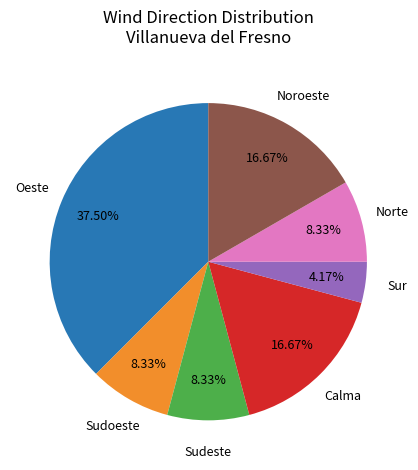

Which has a higher value, Sur or Sudoeste?

Sudoeste